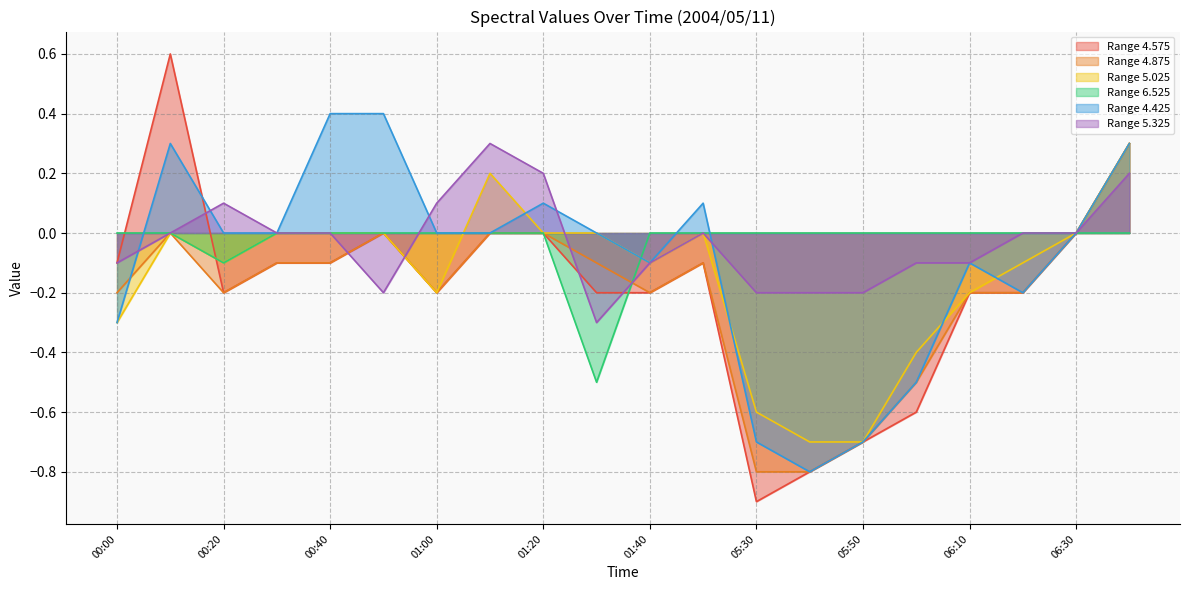

The value of 5.325 at 05:50 is -0.0. True or false?

False